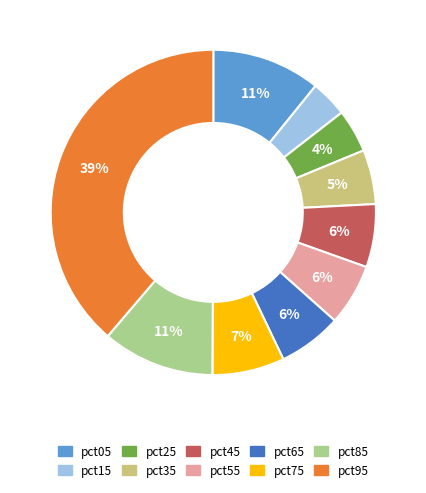

Count the number of slices in the pie.

10